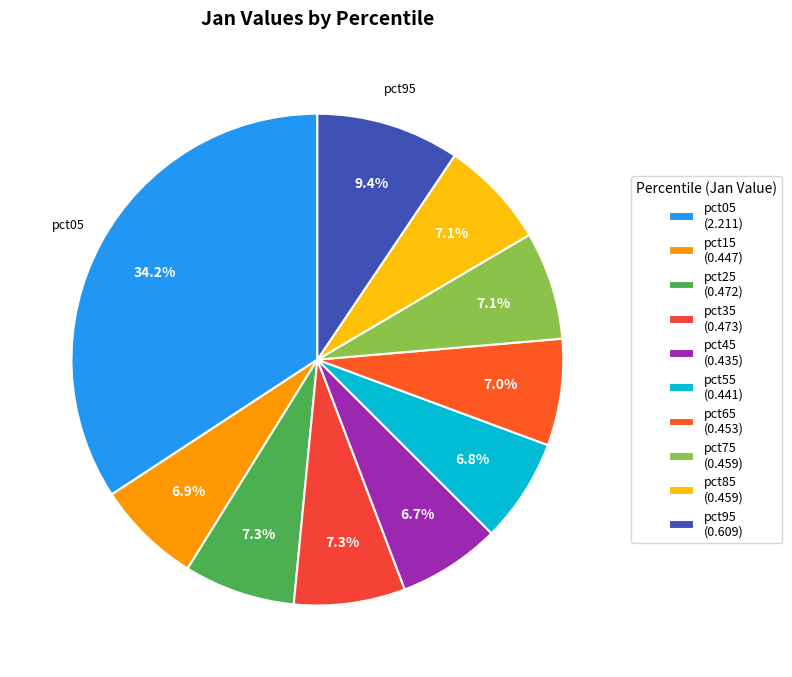

The pct75 slice represents 19% of the pie. True or false?

False